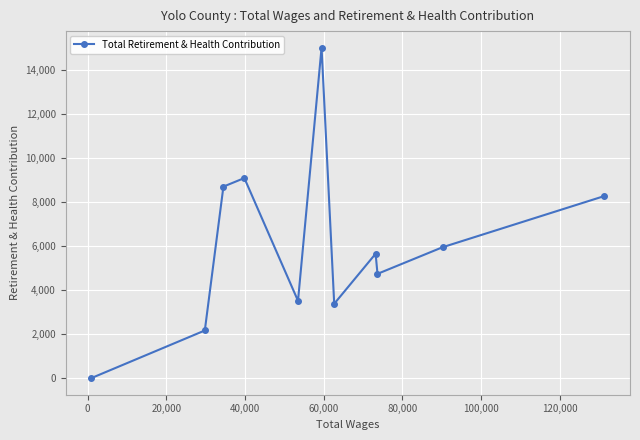

What is the difference between the maximum and minimum values?

15035